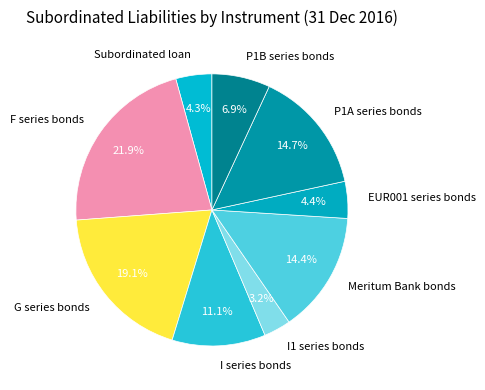

What is the ratio of the value at I series bonds to the value at G series bonds?

0.6